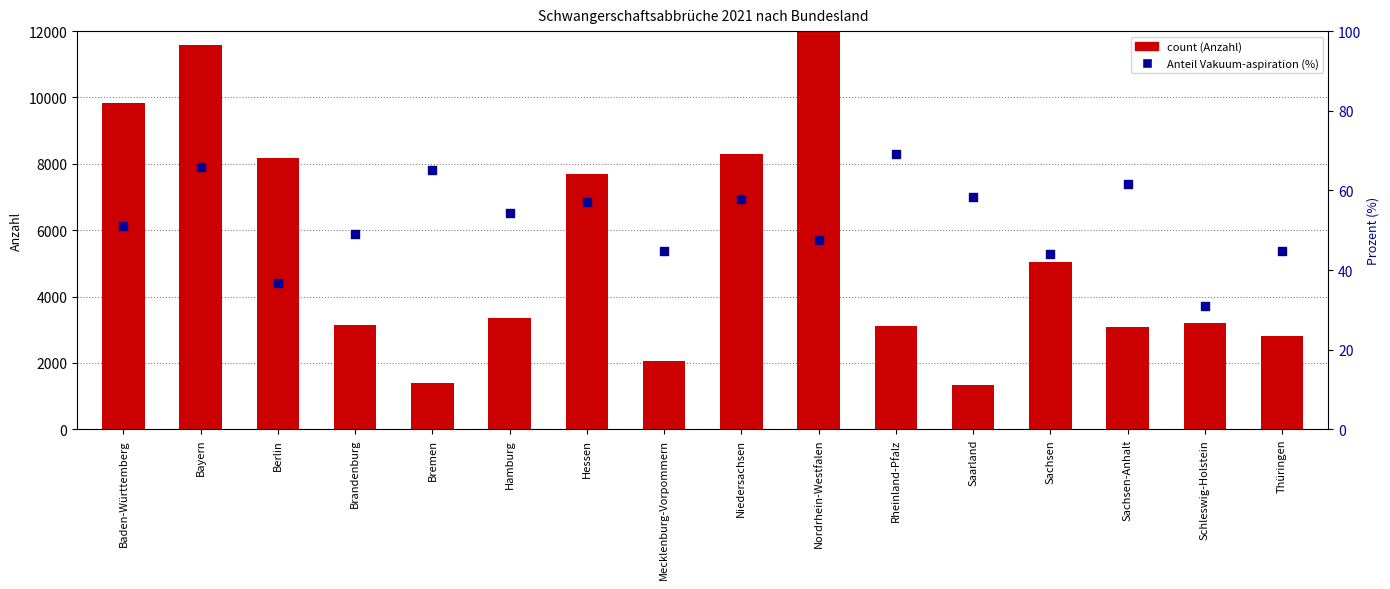

At which category is the sum across all series the highest?

Nordrhein-Westfalen